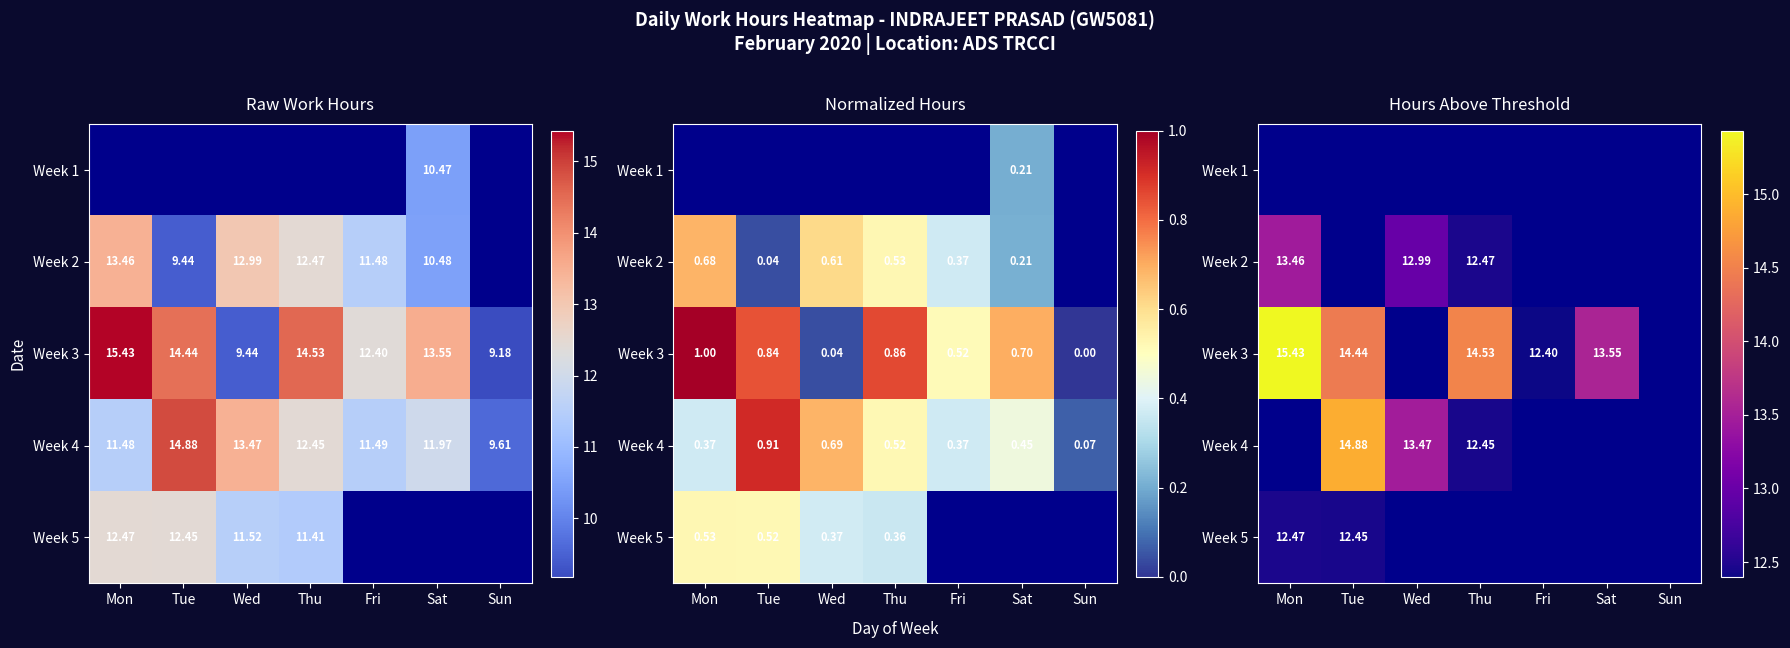

What value does the Week 3 series have at Fri?

12.4